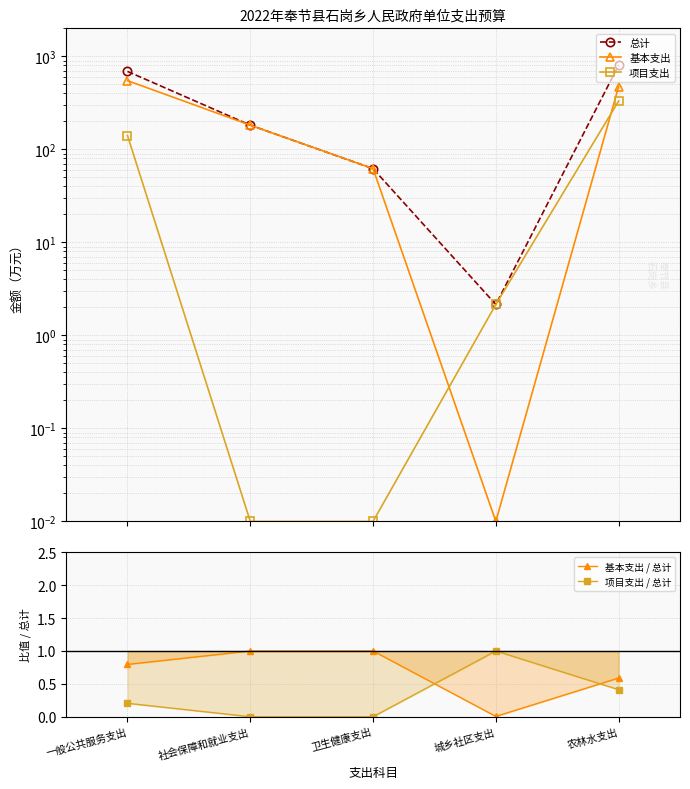

Reading right to left, list all the values displayed in this chart.

总计: 802.7	2.1	62.0	182.0	688.6
基本支出: 472.3	0.0	62.0	182.0	547.9
项目支出: 330.4	2.1	0.0	0.0	140.7
基本支出 / 总计: 0.6	0.0	1.0	1.0	0.8
项目支出 / 总计: 0.4	1.0	0.0	0.0	0.2